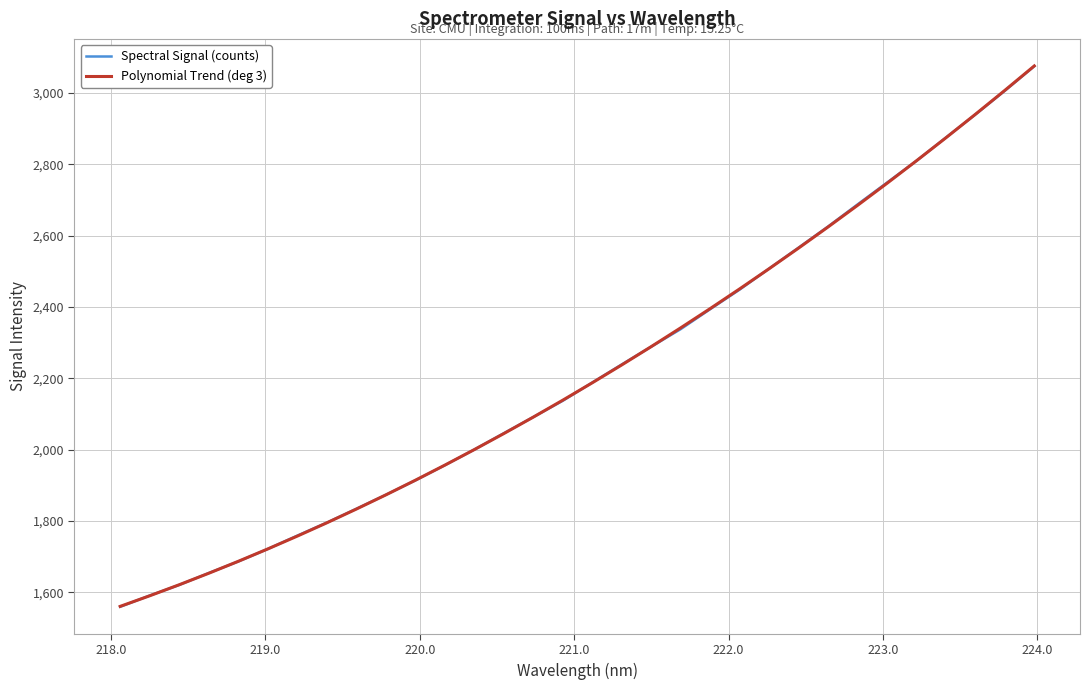

What is the greatest value displayed?

3075.5